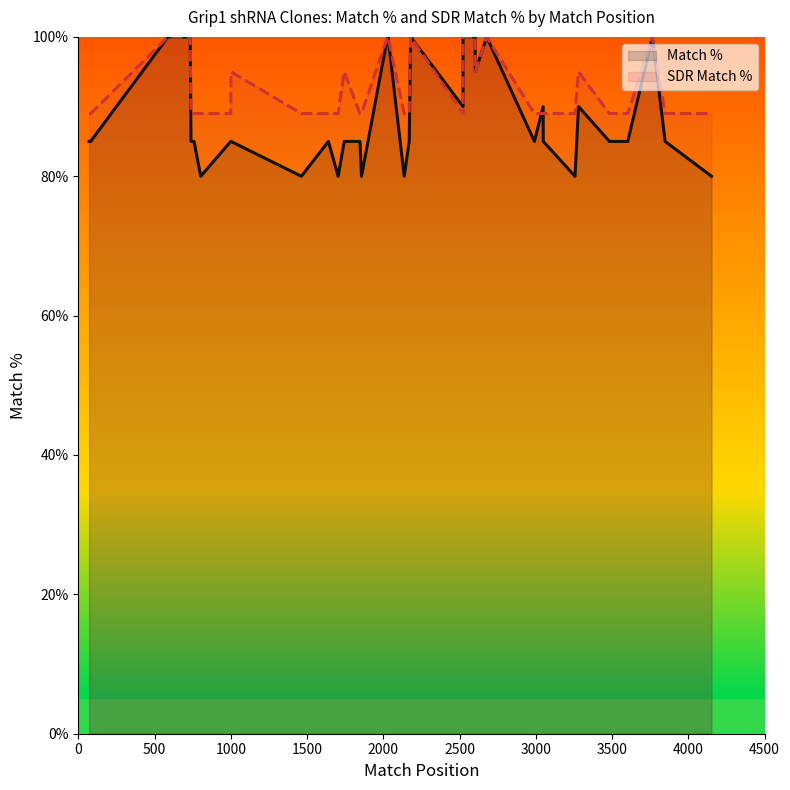

Does the chart have visible grid lines?

No